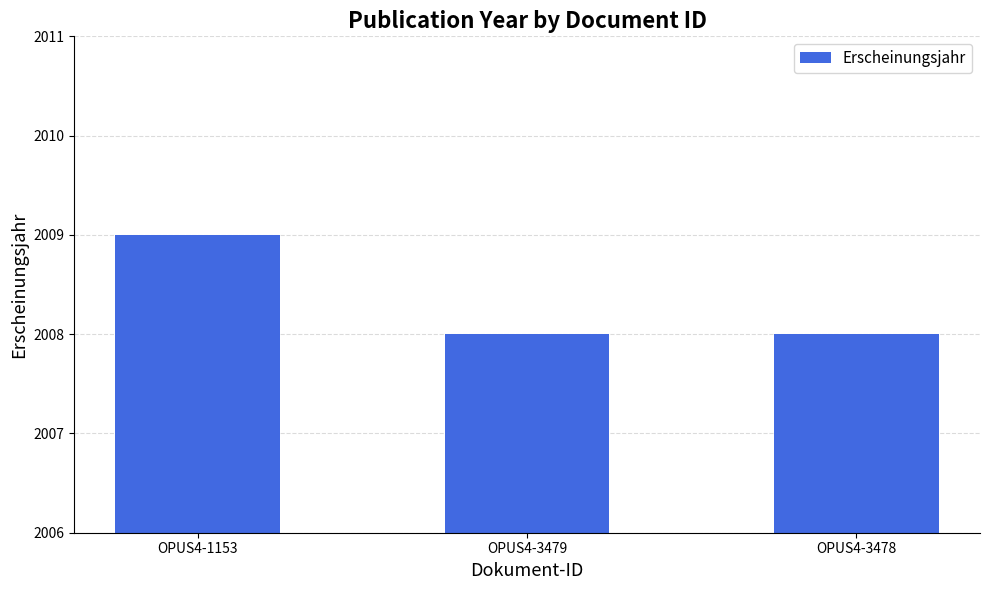

What is the difference between the maximum and minimum values?

1